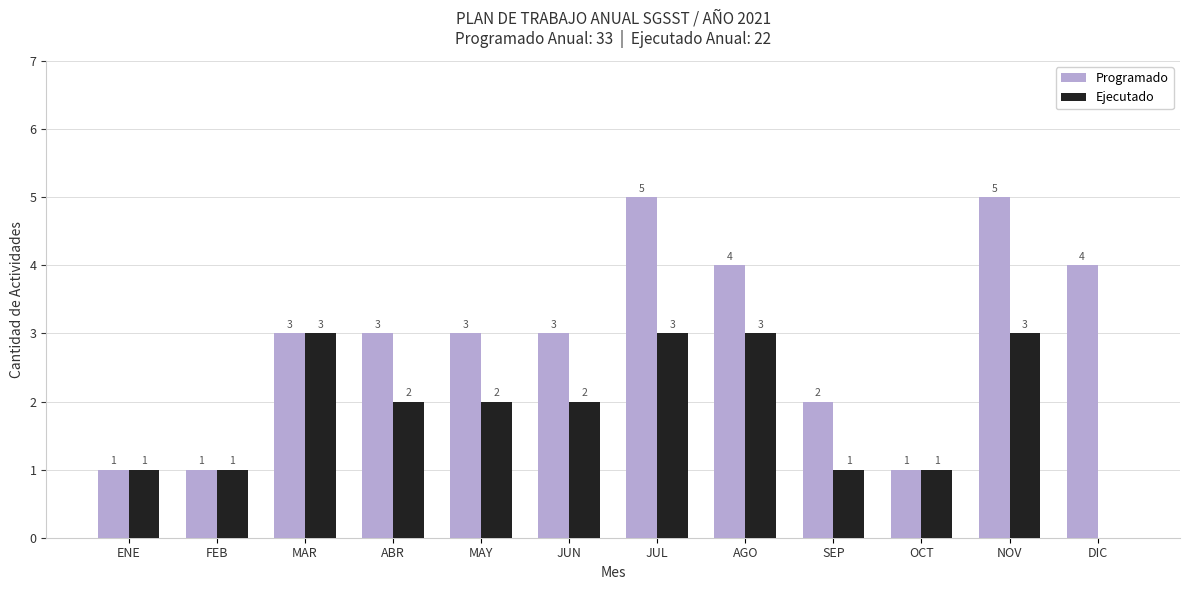

What is the sum of the Programado values at DIC and NOV?

9